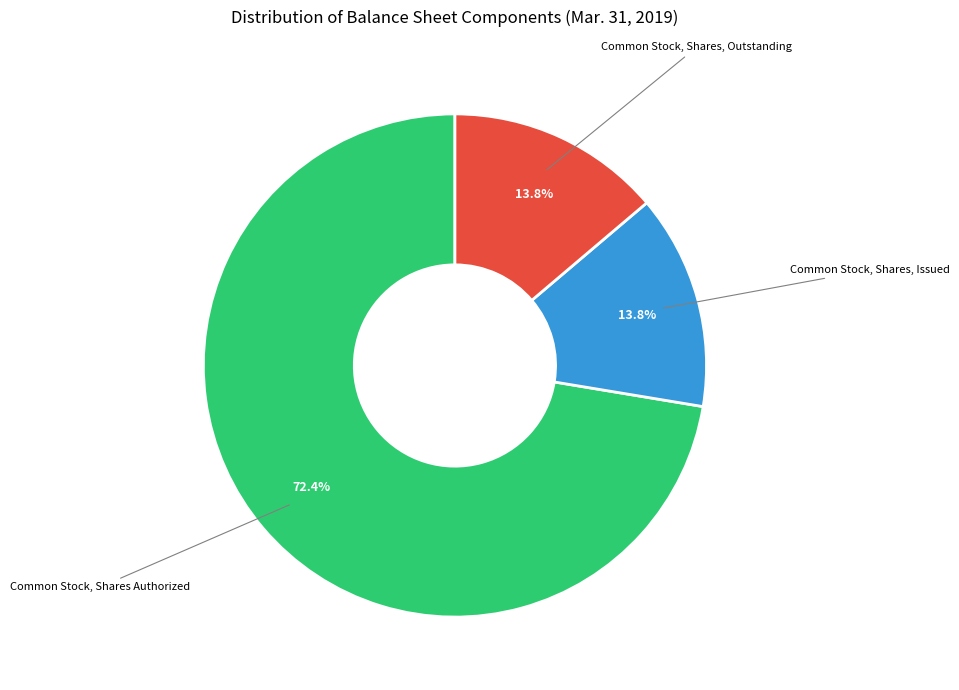

Is there a majority slice in this chart?

Yes